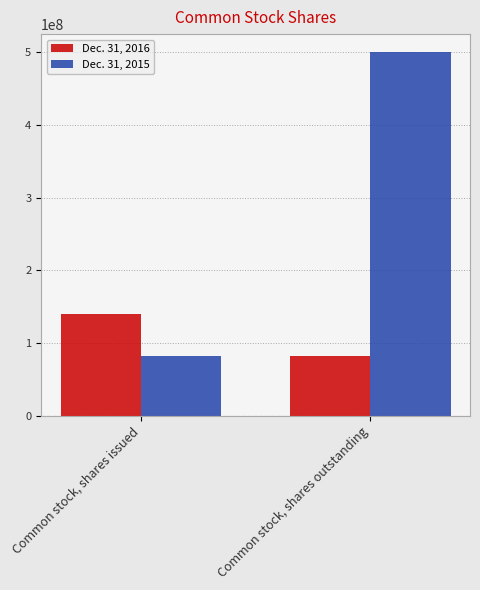

List the series in order of their peak value, lowest first.

Dec. 31, 2016, Dec. 31, 2015